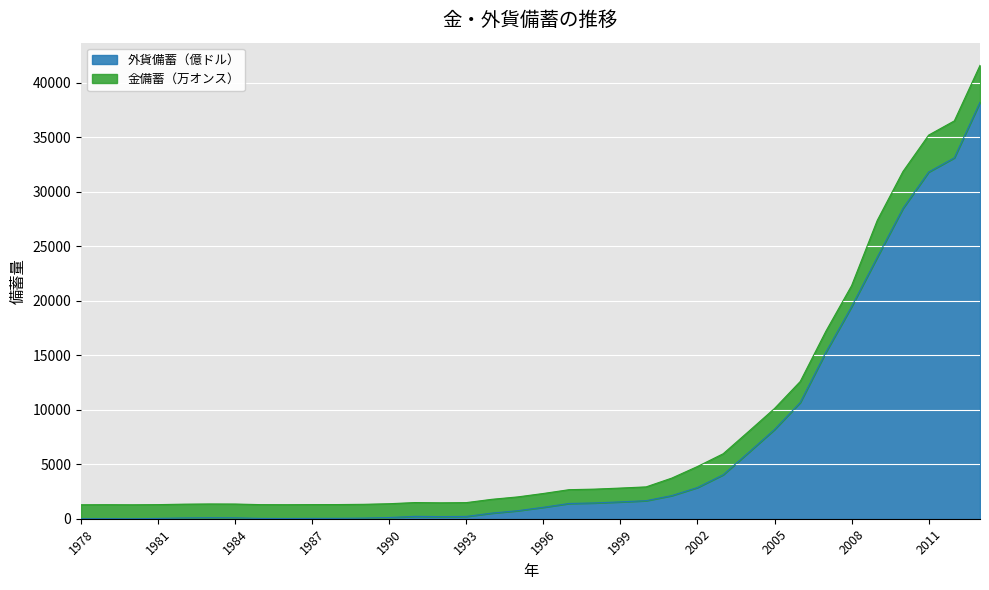

Reading left to right, extract all data points from this chart.

1978=1.7	1979=8.4	1980=0.0	1981=27.1	1982=69.9	1983=89.0	1984=82.2	1985=26.4	1986=20.7	1987=29.2	1988=33.7	1989=55.5	1990=110.9	1991=217.1	1992=194.4	1993=212.0	1994=516.2	1995=736.0	1996=1050.3	1997=1398.9	1998=1449.6	1999=1546.8	2000=1655.7	2001=2121.7	2002=2864.1	2003=4032.5	2004=6099.3	2005=8188.7	2006=10663.4	2007=15282.5	2008=19460.3	2009=23991.5	2010=28473.4	2011=31811.5	2012=33115.9	2013=38213.2